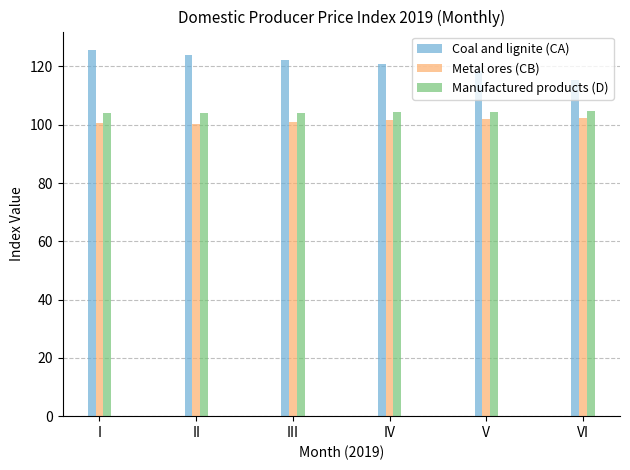

Is the value of Metal ores (CB) at III greater than the value of Coal and lignite (CA) at II?

No